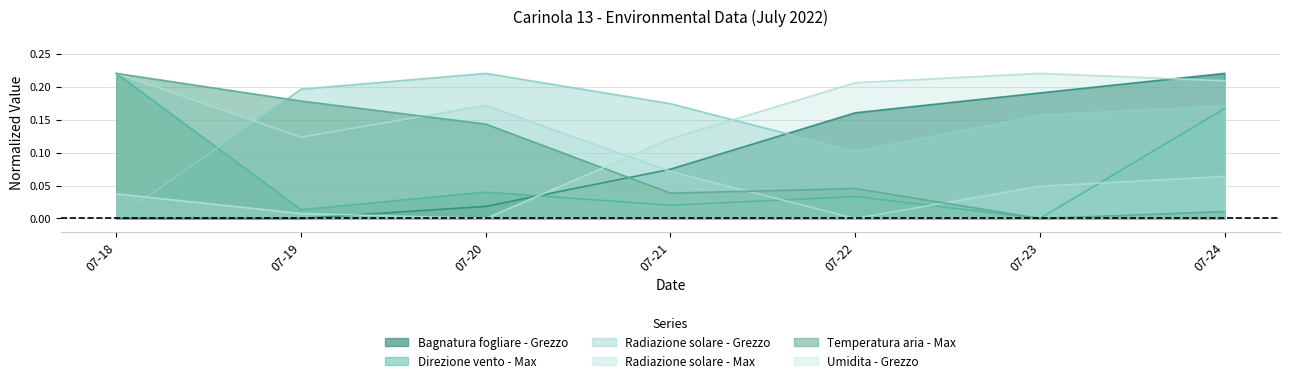

Reading left to right, extract all data points from this chart.

Bagnatura fogliare - Grezzo: 0.0	0.0	0.0	0.1	0.2	0.2	0.2
Direzione vento - Max: 0.2	0.0	0.0	0.0	0.0	0.0	0.2
Radiazione solare - Grezzo: 0.0	0.2	0.2	0.2	0.1	0.2	0.2
Radiazione solare - Max: 0.2	0.1	0.2	0.1	0.0	0.0	0.1
Temperatura aria - Max: 0.2	0.2	0.1	0.0	0.0	0.0	0.0
Umidita - Grezzo: 0.0	0.0	0.0	0.1	0.2	0.2	0.2